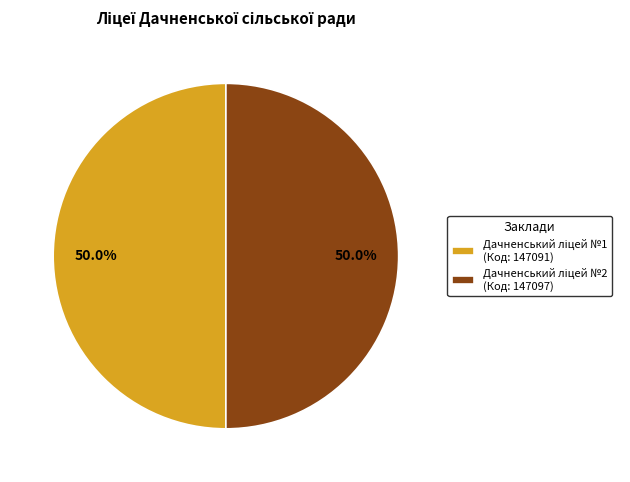

To the nearest percent, what is the combined percentage of Дачненський ліцей №1 and Дачненський ліцей №2?

100%